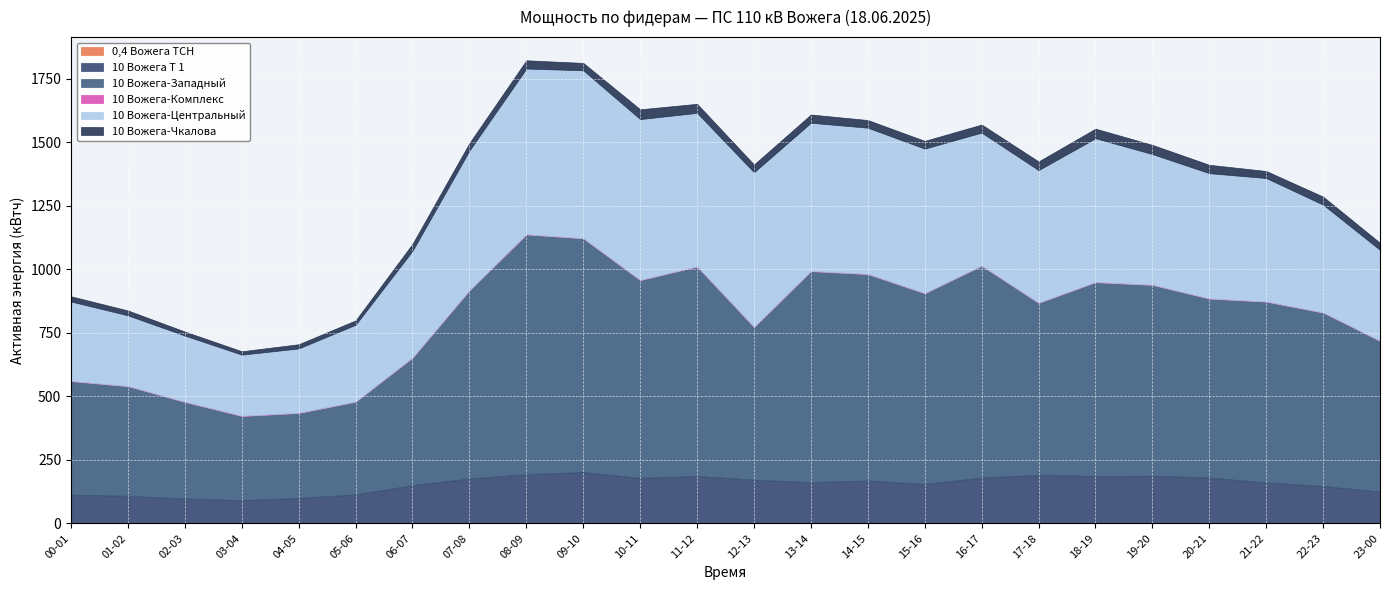

Which series changed the most between 03-04 and 09-10?

10 Вожега-Западный